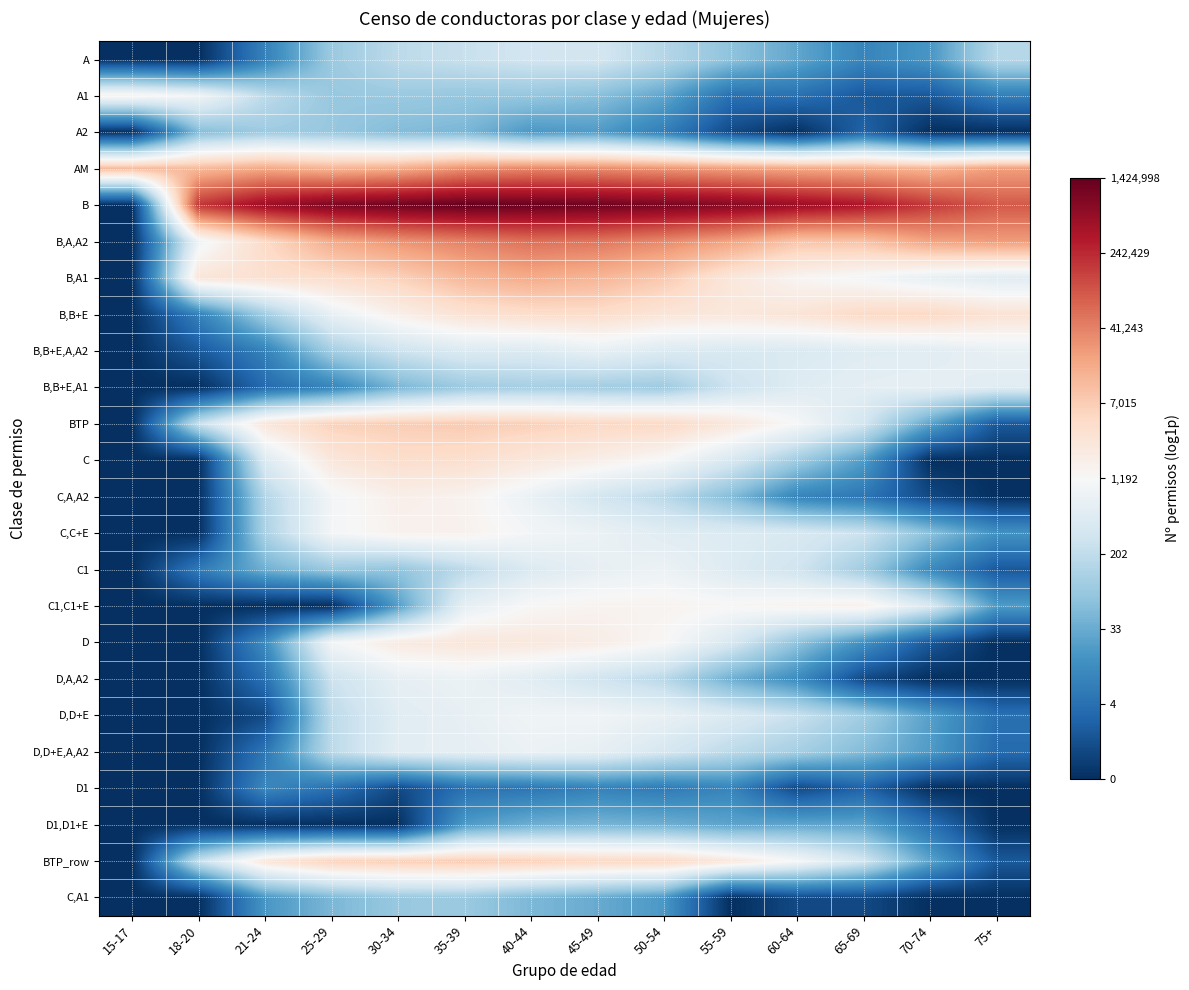

Count the number of categories in the chart.

14